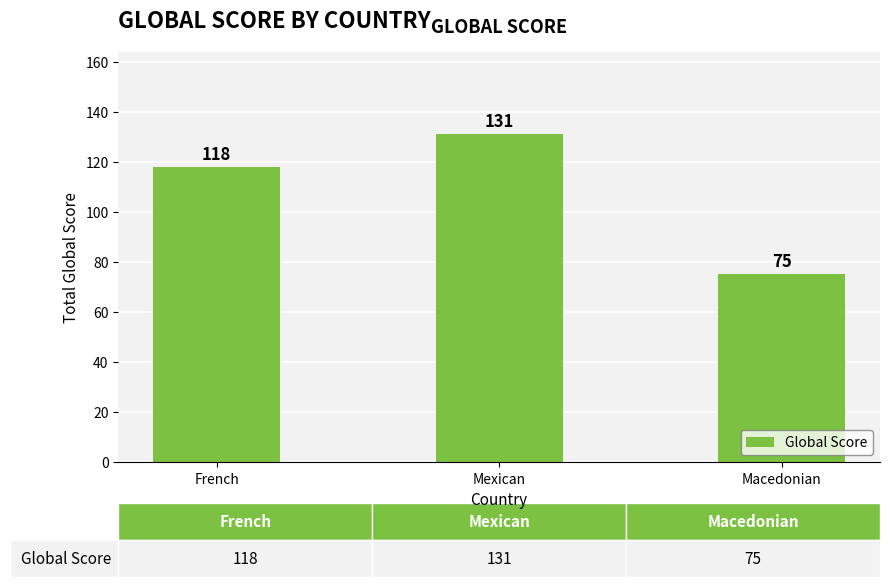

How many series are shown in this chart?

1